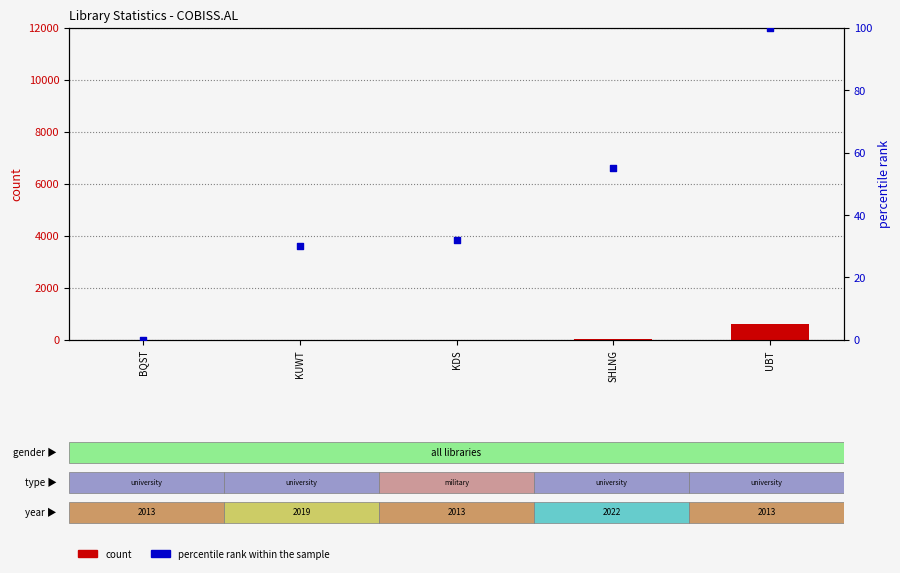

At which category is the sum across all series the highest?

UBT